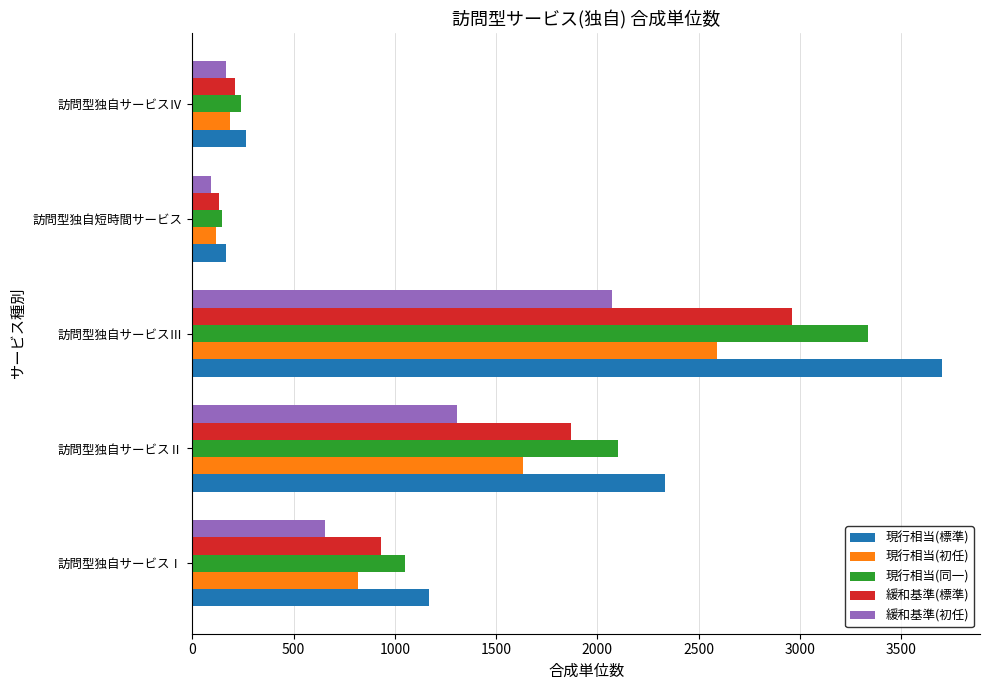

True or false: 現行相当(初任) has a value of 3454 at 訪問型独自サービスⅢ.

False